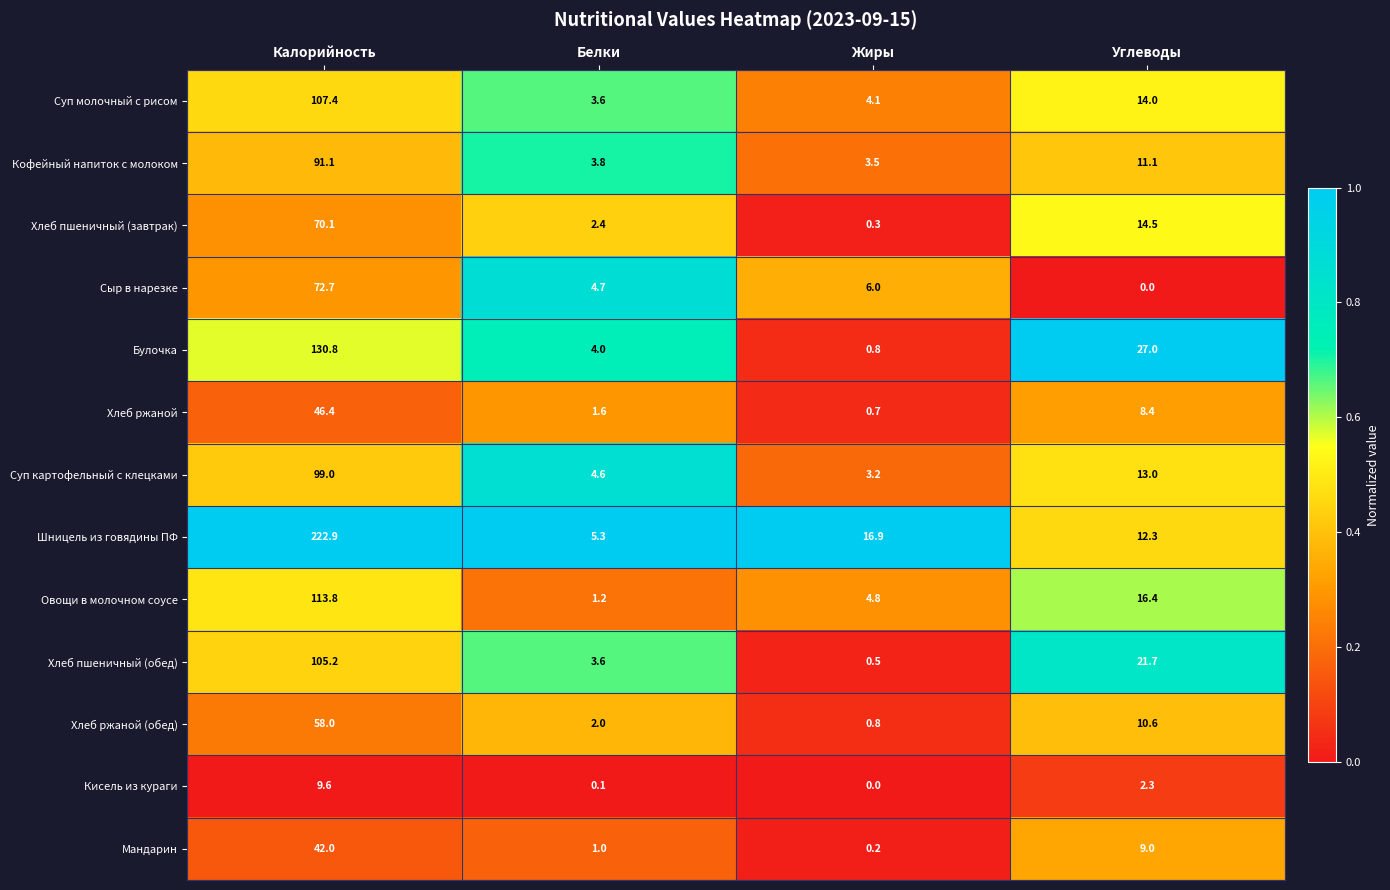

What is the difference between the maximum and minimum values in the Овощи в молочном соусе series?

112.6